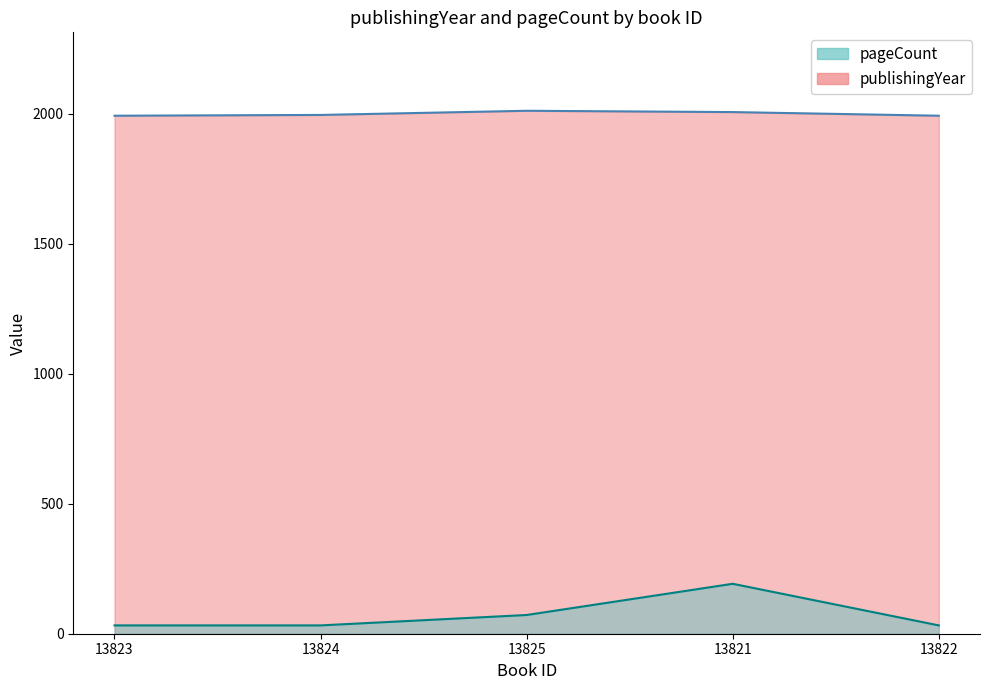

At which label is publishingYear closest to 2001?

13821